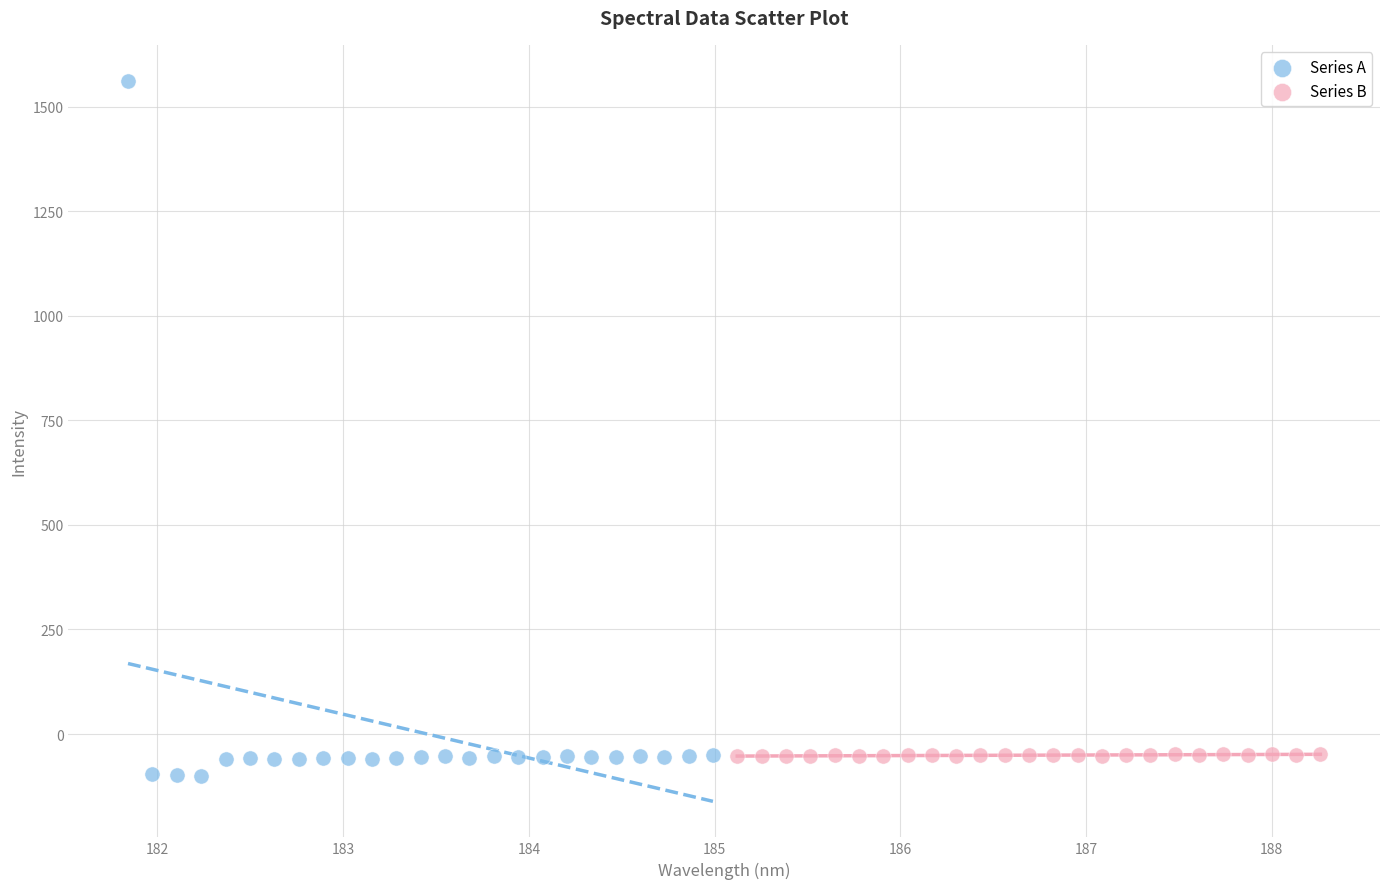

Which series reaches the maximum Y coordinate?

Series A